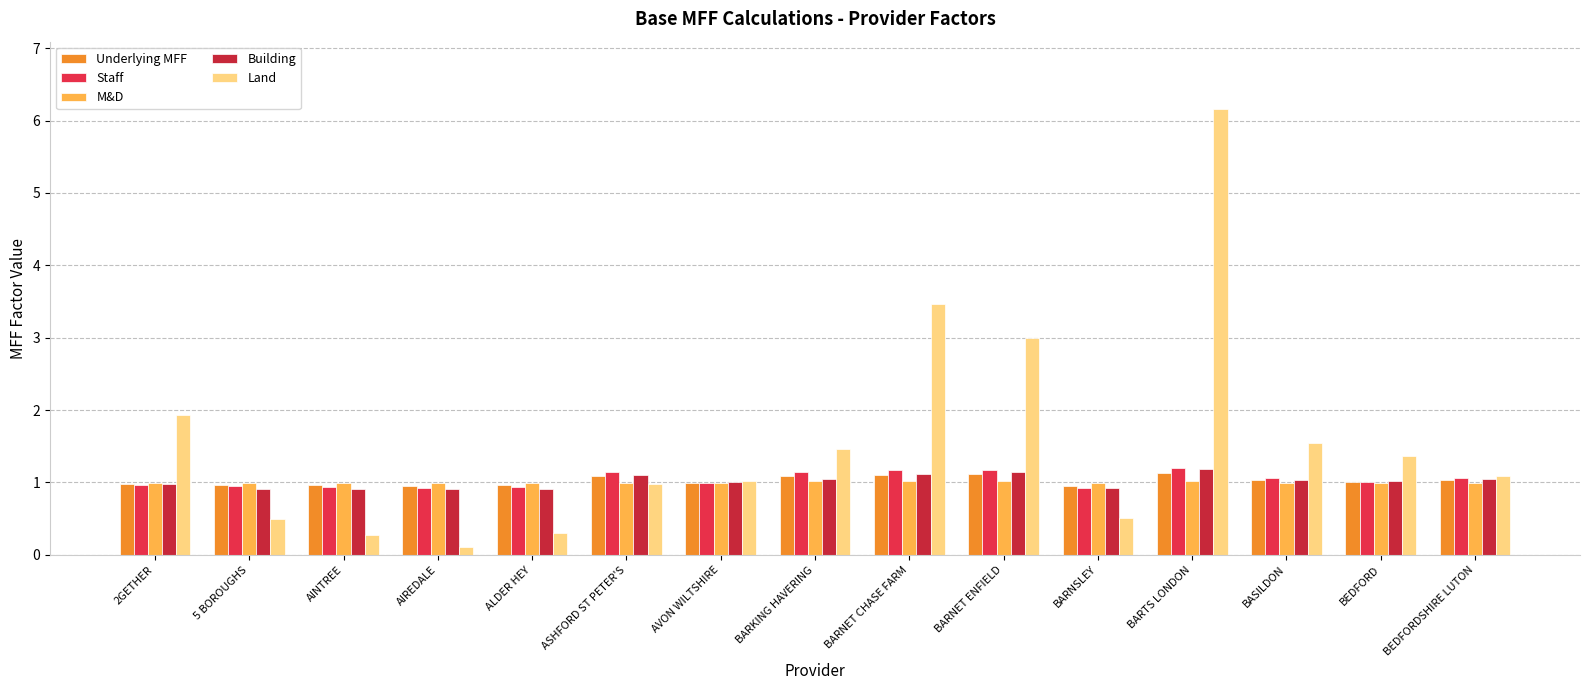

The Building series shows 1.4 at BEDFORD. True or false?

False